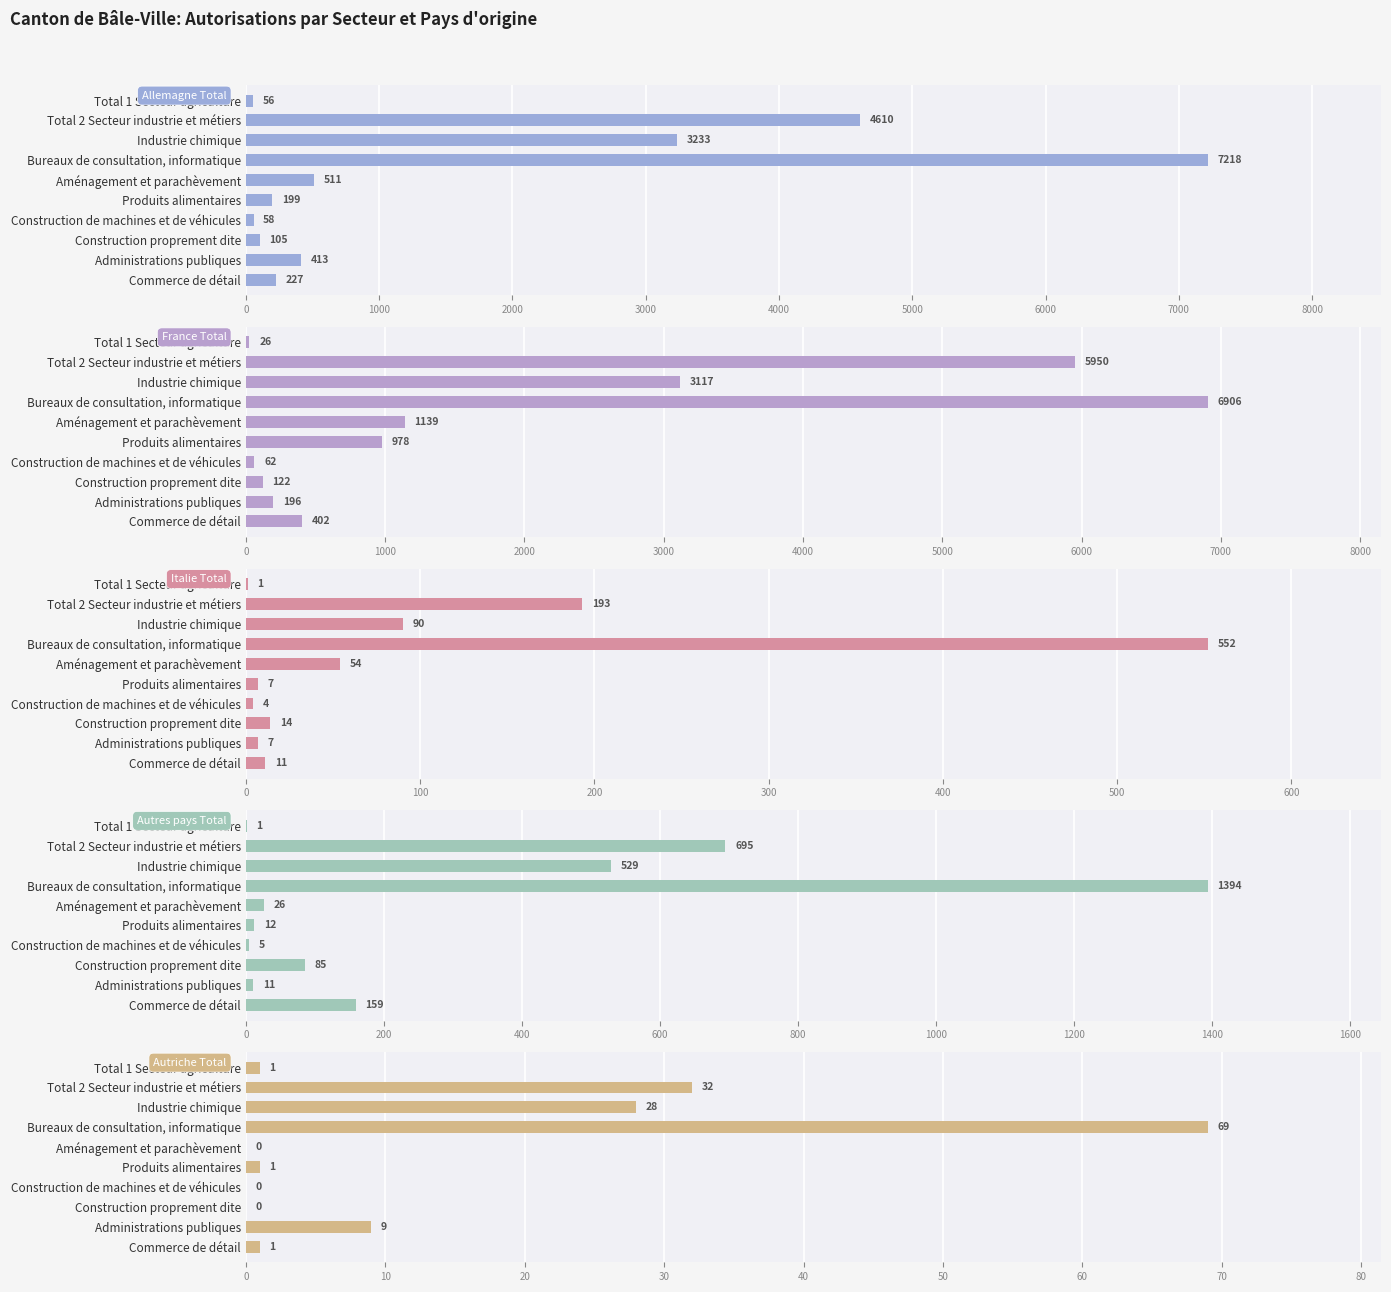

The value of France Total at Commerce de détail is 192. True or false?

False